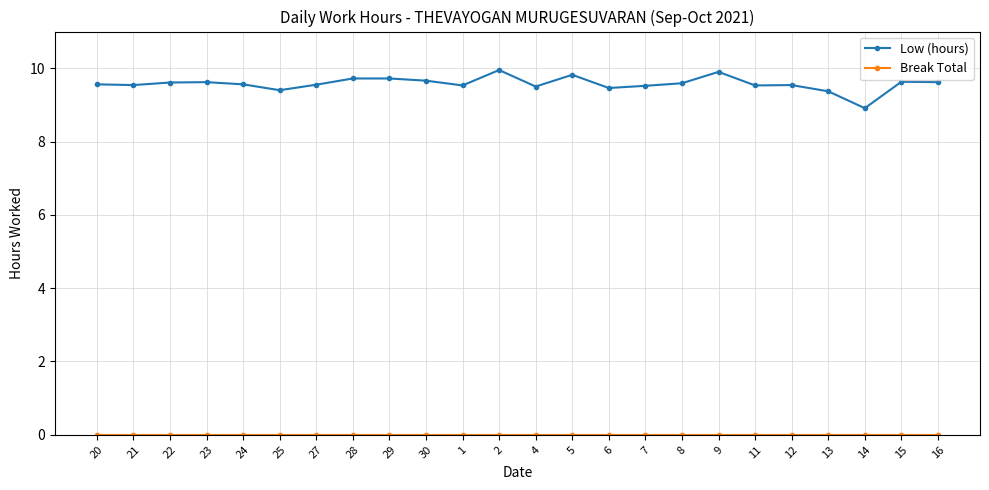

What is the difference between the highest and lowest values at 14?

8.9